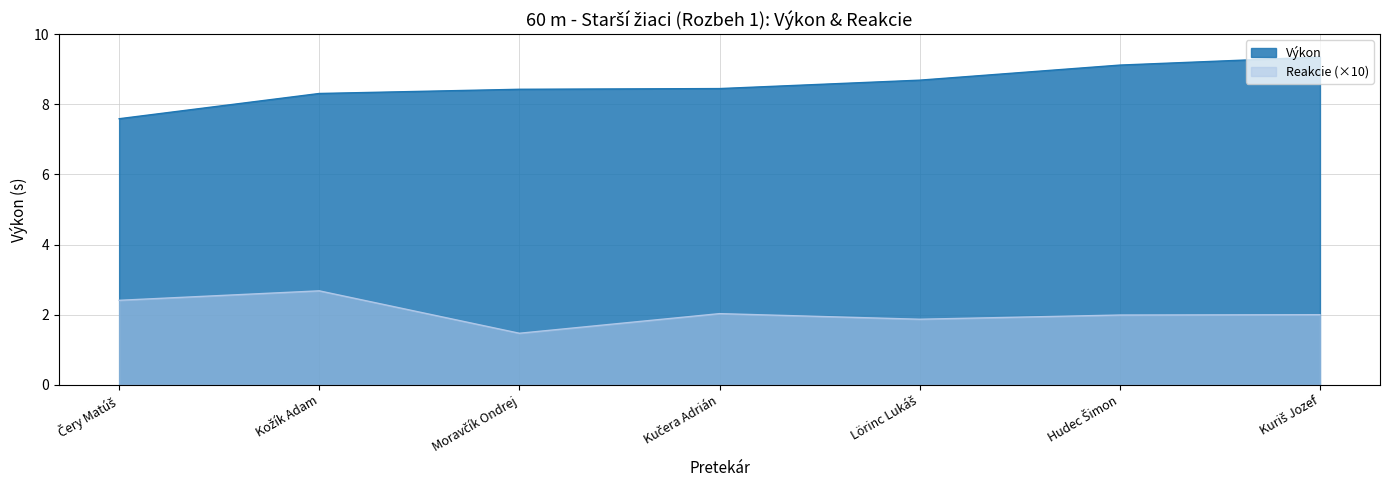

Does the chart have visible grid lines?

Yes